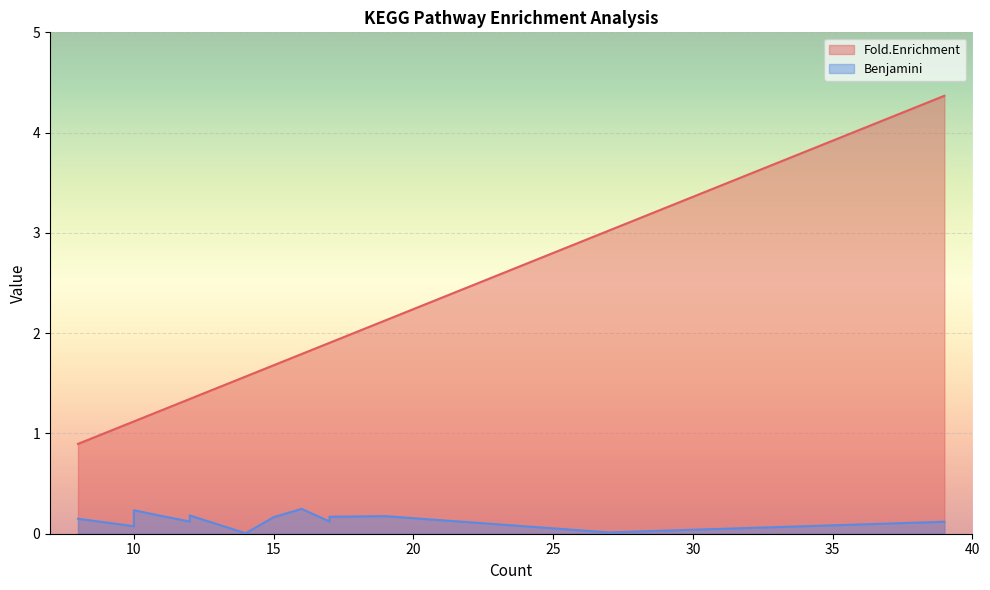

How many series are shown in this chart?

2